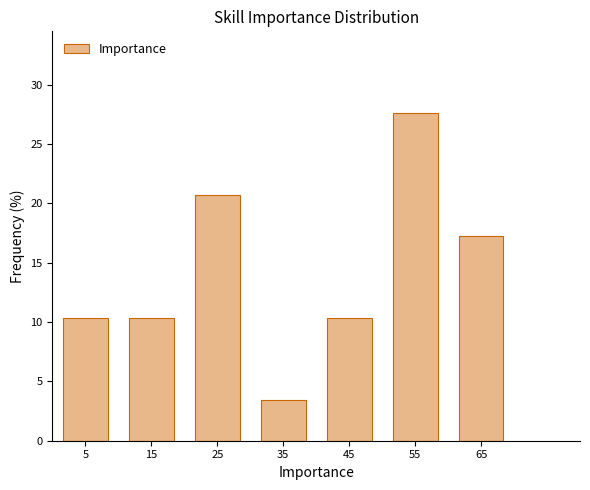

Reading left to right, transcribe this chart: for each bar, give the range it covers on the x-axis and its height. The values are not printed on the chart, so give them approximately, as read against the axis.

0 to 10: 10.5
10 to 20: 10.5
20 to 30: 20.5
30 to 40: 3.5
40 to 50: 10.5
50 to 60: 27.5
60 to 70: 17.0